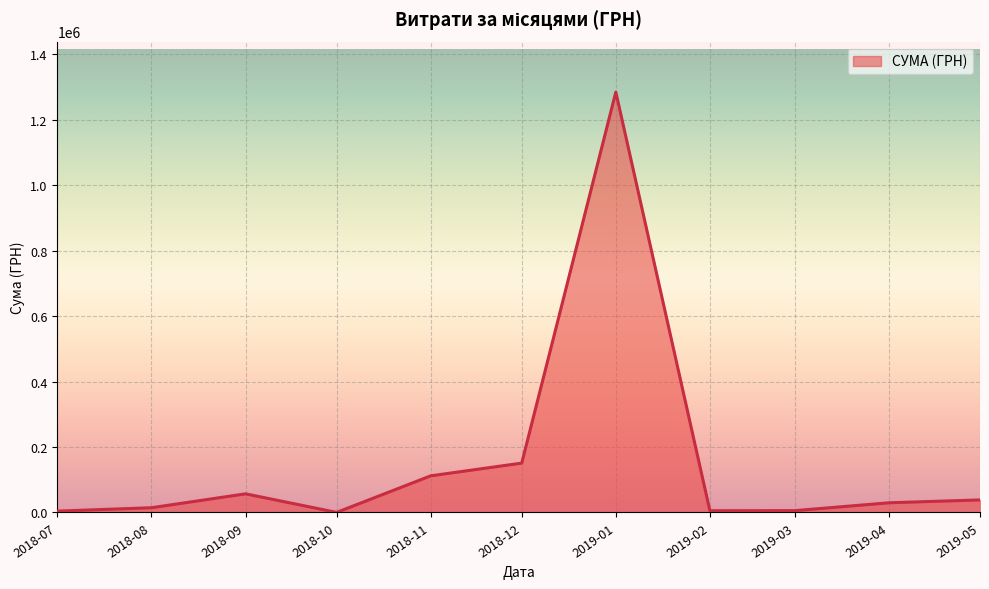

Which label corresponds to the largest value in the chart?

2019-01